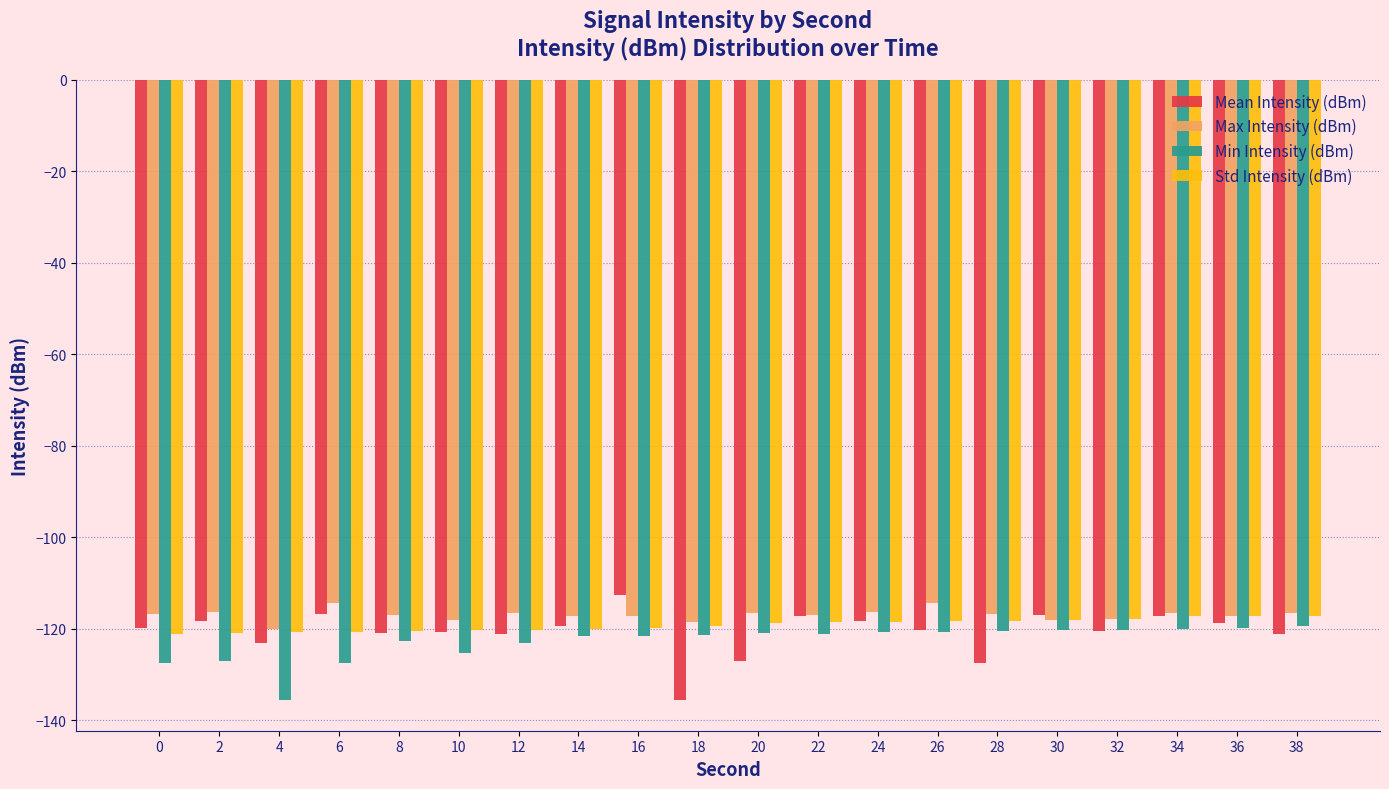

What is the maximum value shown in the chart?

-112.6